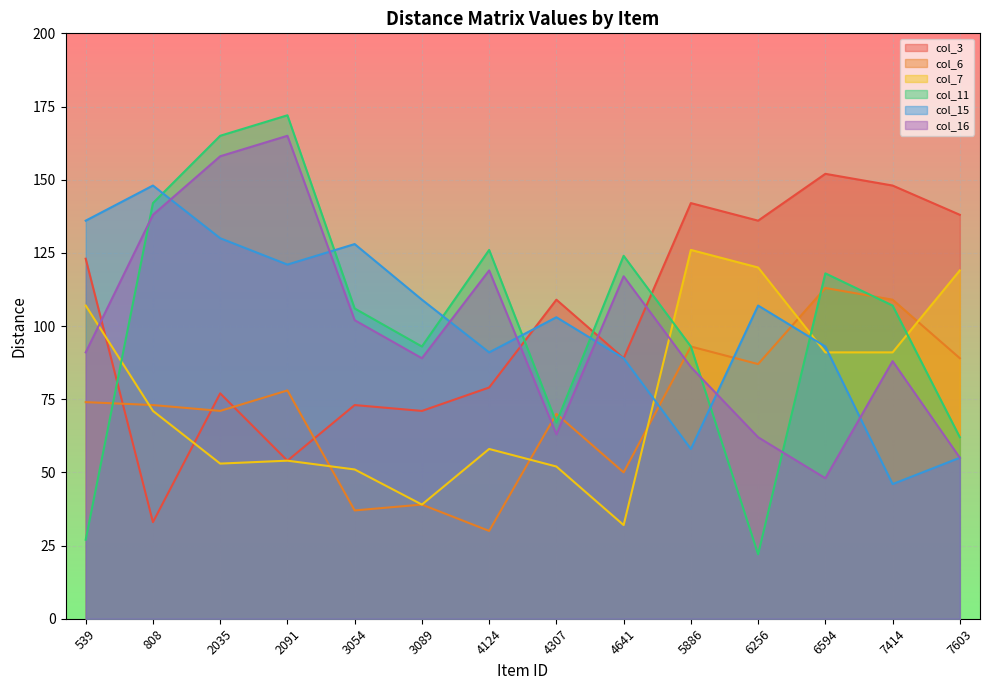

True or false: col_11 has a value of 37 at 2035.

False